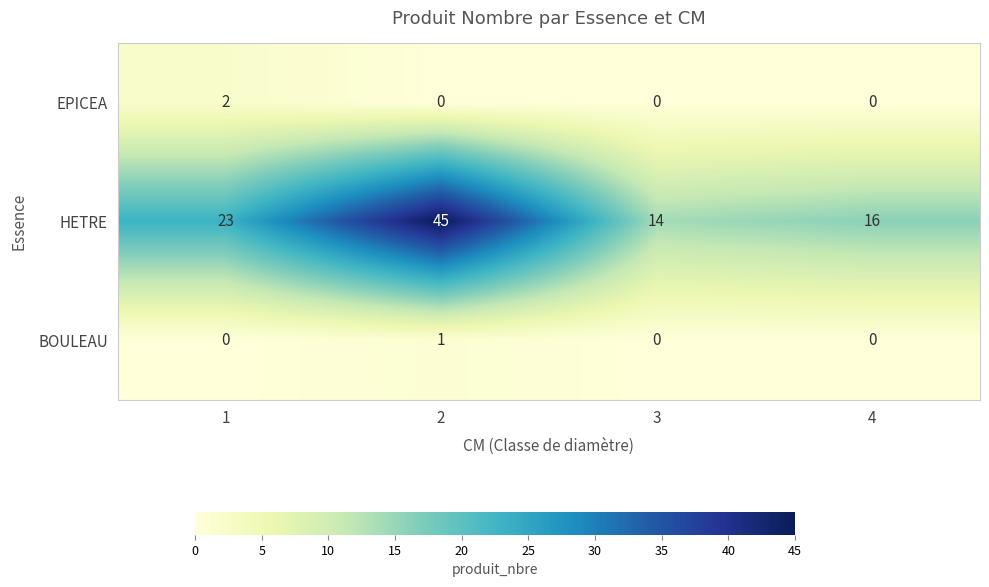

List the series in order of their peak value, highest first.

HETRE, EPICEA, BOULEAU